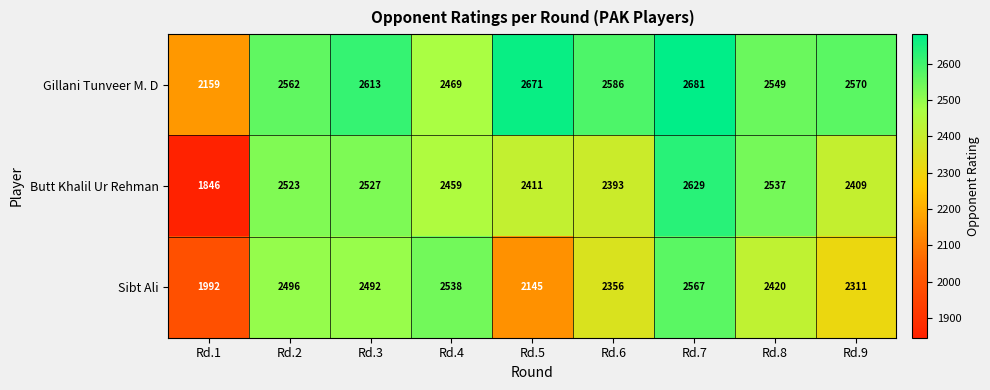

What is the difference between the second highest and second lowest values in the Sibt Ali series?

393